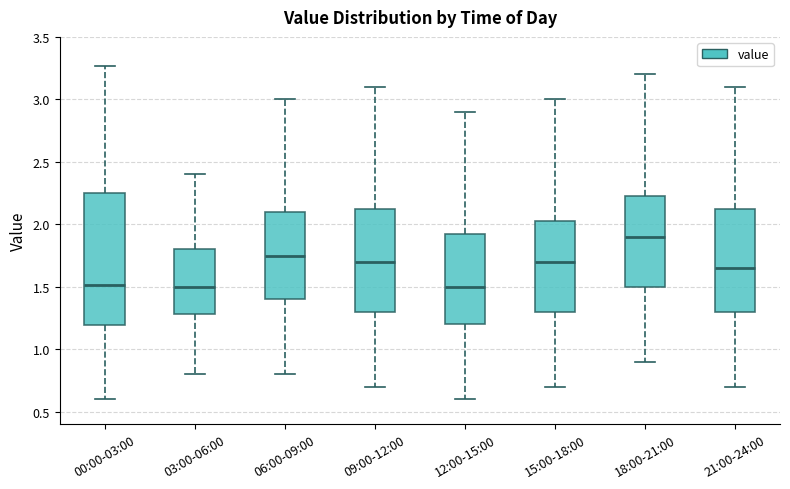

Reading left to right, read every box against the y-axis: the position of its median line, the range the box covers, and the ends of its whiskers. The values are not printed on the chart, so give them approximately, as read against the axis.

00:00-03:00: median 1.50, box 1.20 to 2.25, whiskers 0.60 to 3.25
03:00-06:00: median 1.50, box 1.30 to 1.80, whiskers 0.80 to 2.40
06:00-09:00: median 1.75, box 1.40 to 2.10, whiskers 0.80 to 3.00
09:00-12:00: median 1.70, box 1.30 to 2.15, whiskers 0.70 to 3.10
12:00-15:00: median 1.50, box 1.20 to 1.95, whiskers 0.60 to 2.90
15:00-18:00: median 1.70, box 1.30 to 2.05, whiskers 0.70 to 3.00
18:00-21:00: median 1.90, box 1.50 to 2.25, whiskers 0.90 to 3.20
21:00-24:00: median 1.65, box 1.30 to 2.15, whiskers 0.70 to 3.10